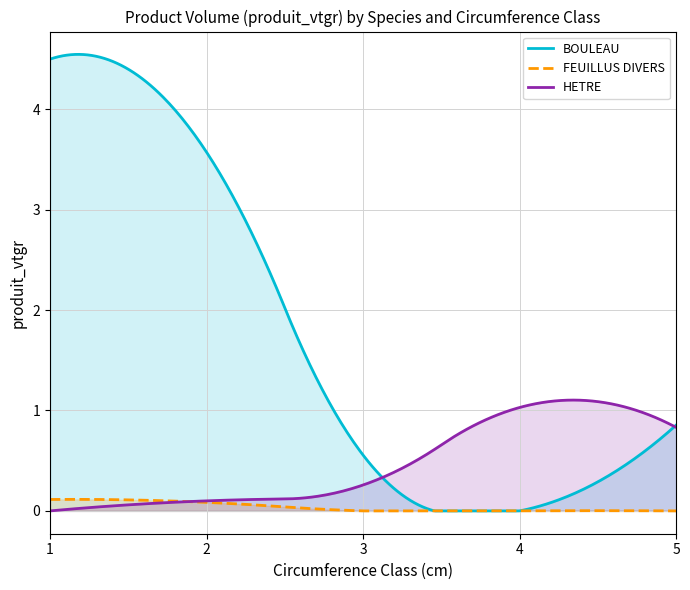

True or false: BOULEAU and FEUILLUS DIVERS intersect in this chart.

True